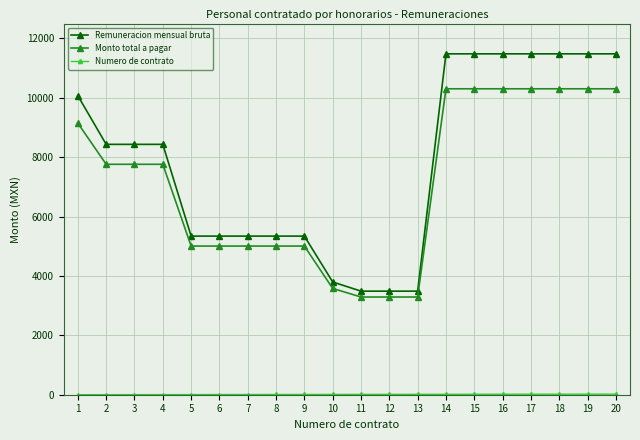

What is the greatest value displayed?

11480.0